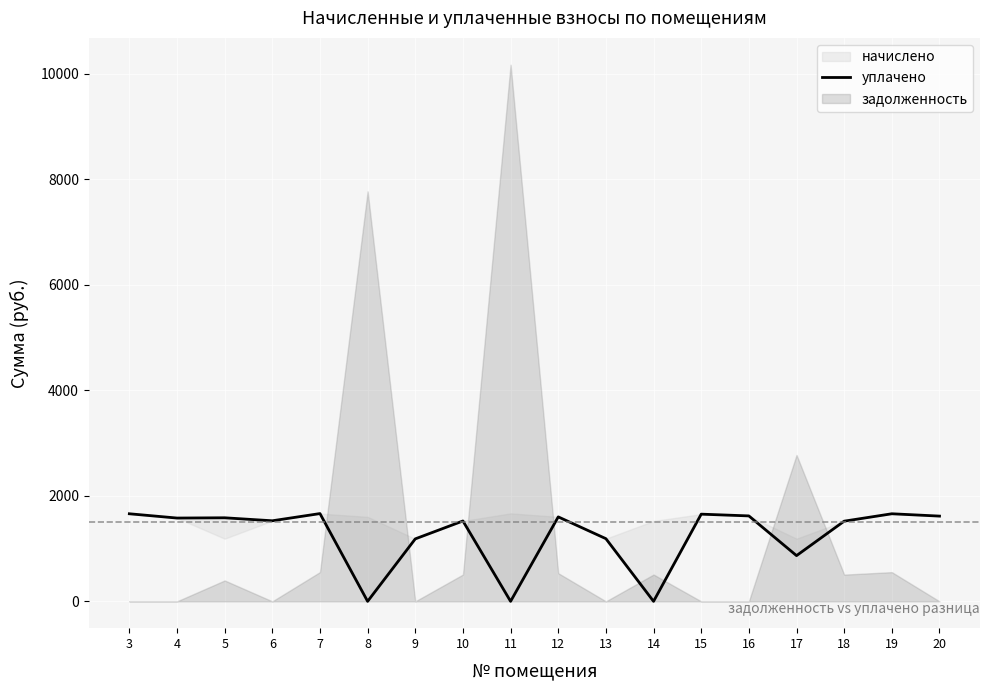

Is it true that the value at 17 is 866.2?

True